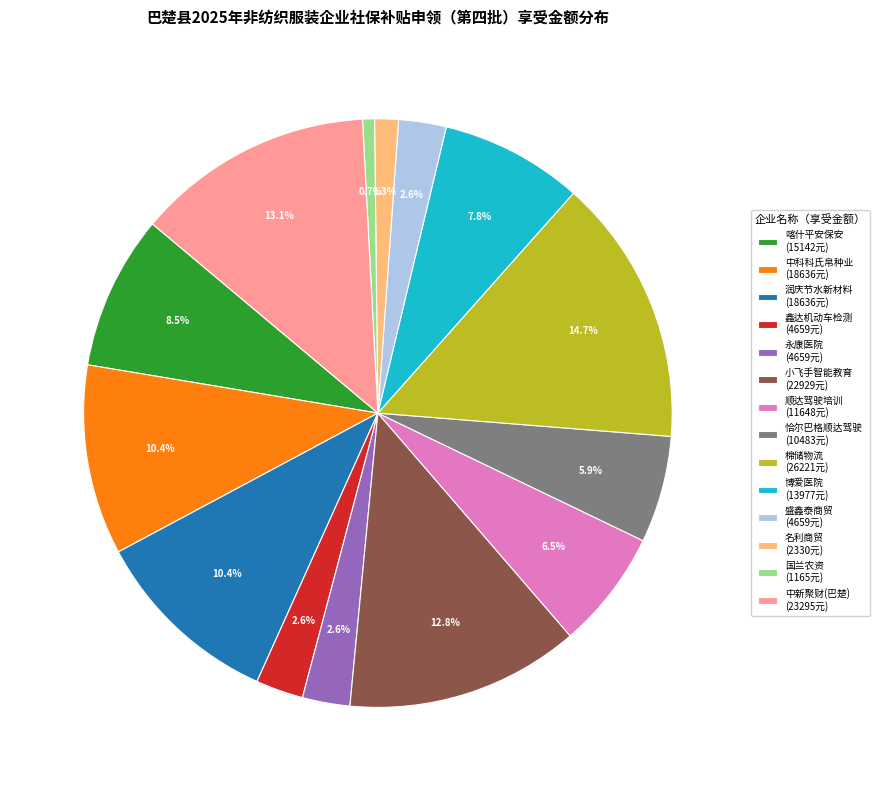

What percentage do 名利商贸 (2330元) and 润庆节水新材料 (18636元) together represent?

11.7%